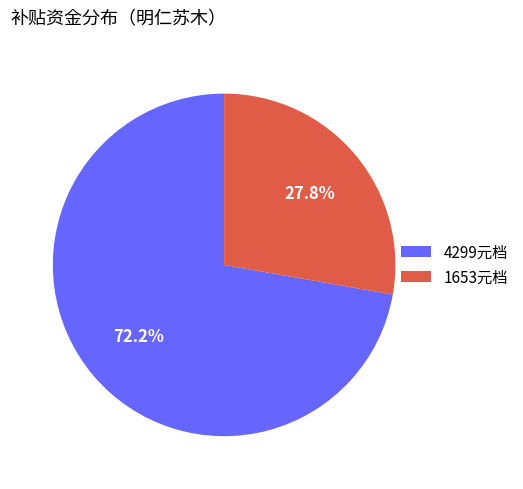

Does any single category account for the majority?

Yes